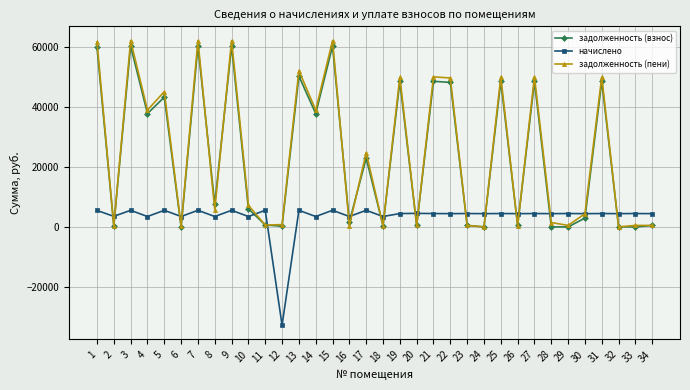

At which category does задолженность (пени) reach its first local peak?

3